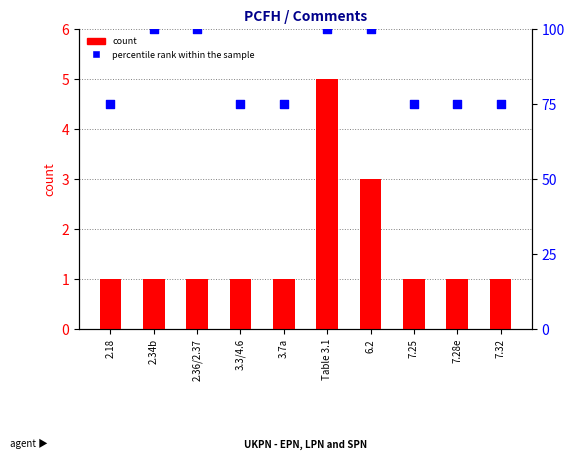

Which series has the largest total across all categories?

percentile rank within the sample